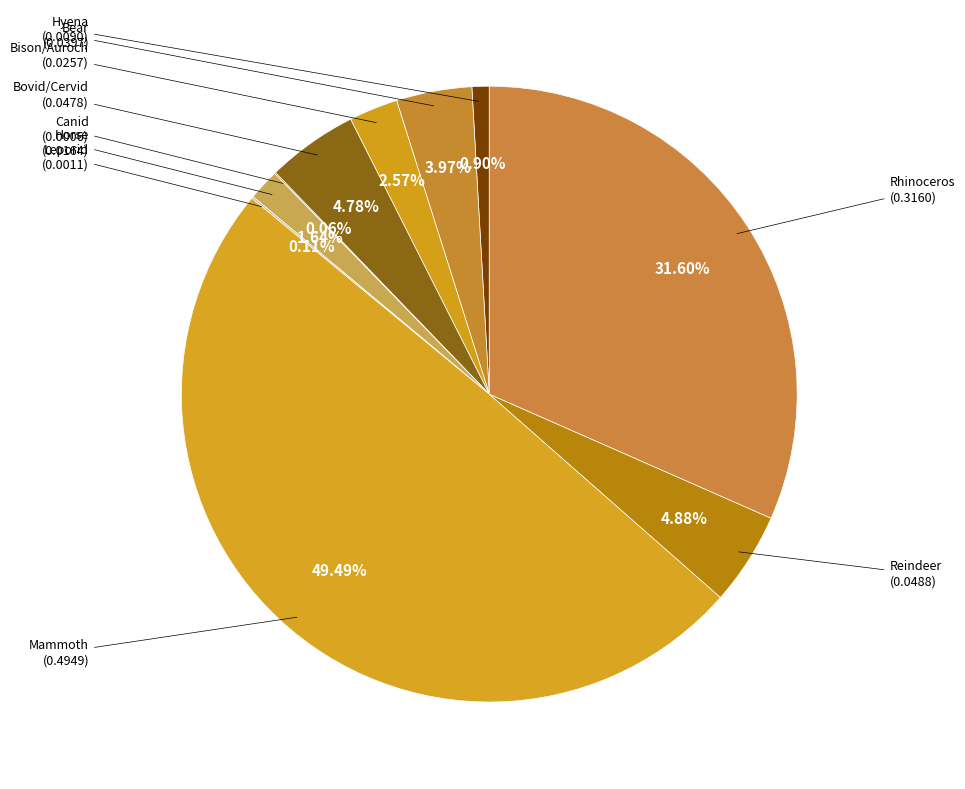

What is the largest slice in the pie chart?

Mammoth